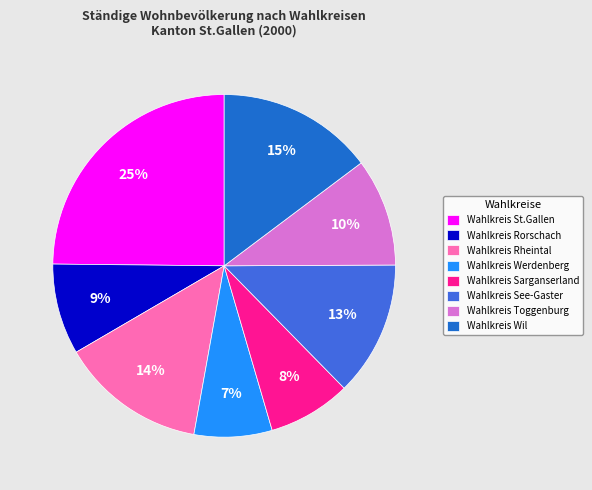

To the nearest percent, what is the combined percentage of Wahlkreis See-Gaster and Wahlkreis St.Gallen?

38%